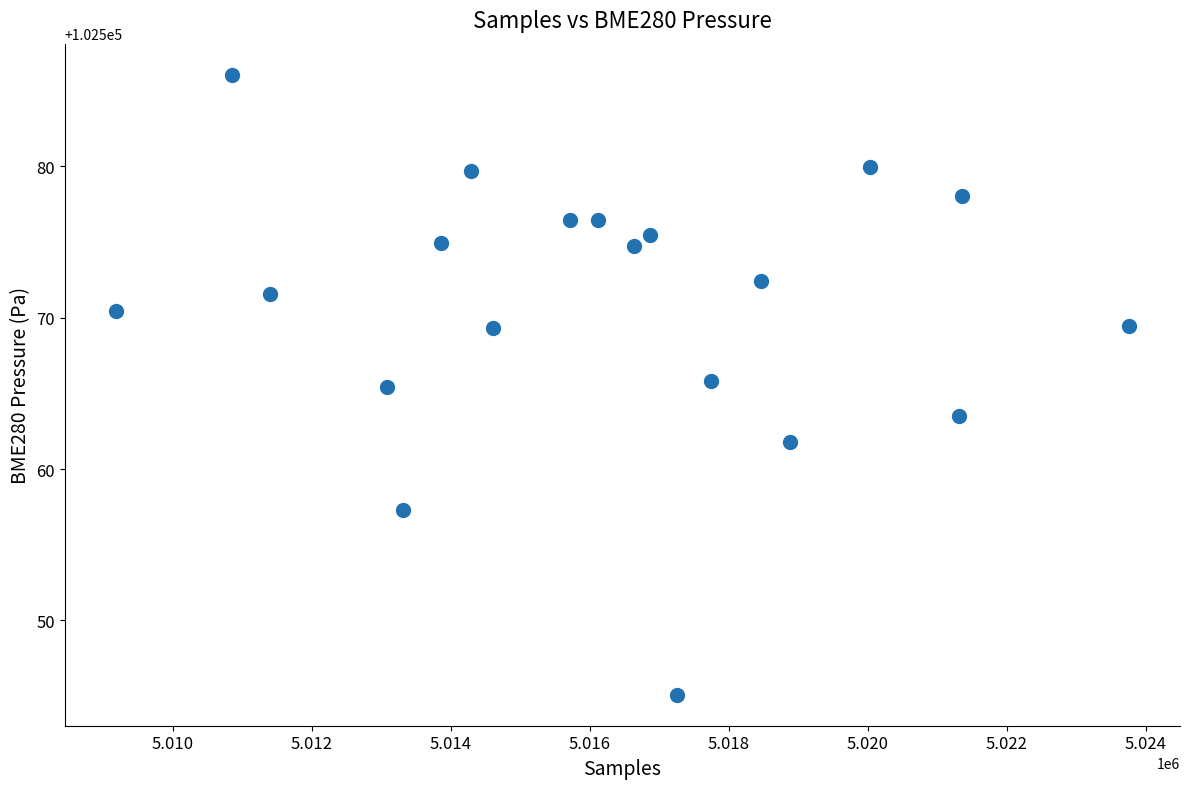

What is the range of X values (max minus min)?

14582.0